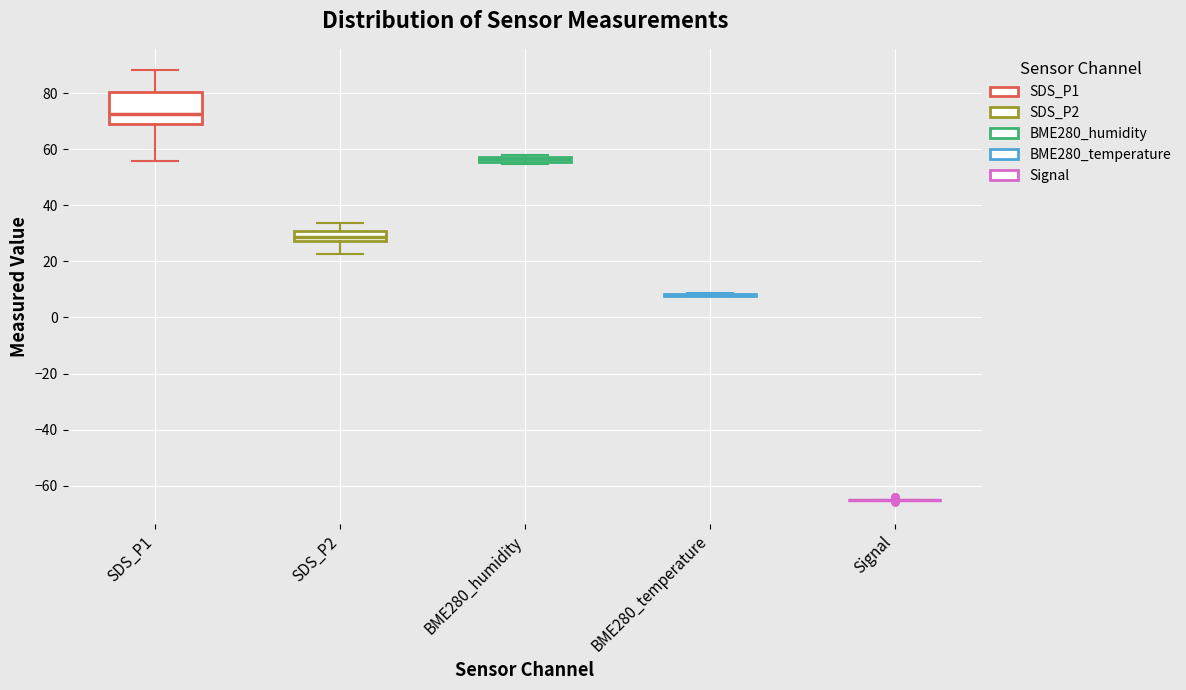

Where does the lower whisker of the box for SDS_P1 end on the y-axis? The values are not printed on the chart, so give them approximately, as read against the axis.

56